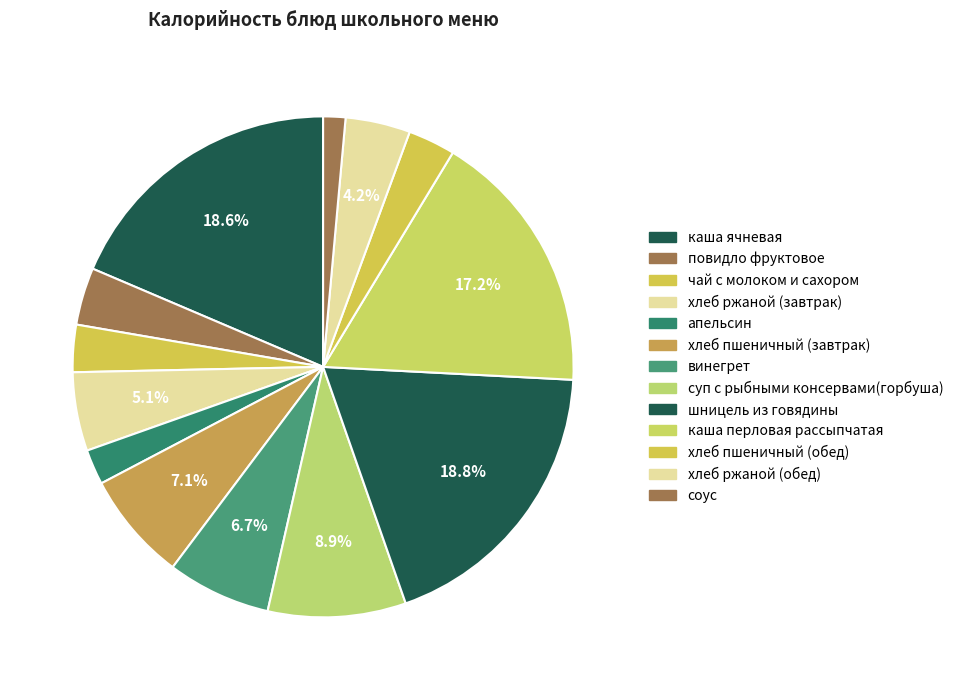

Combined, do апельсин and повидло фруктовое account for over 50%?

No